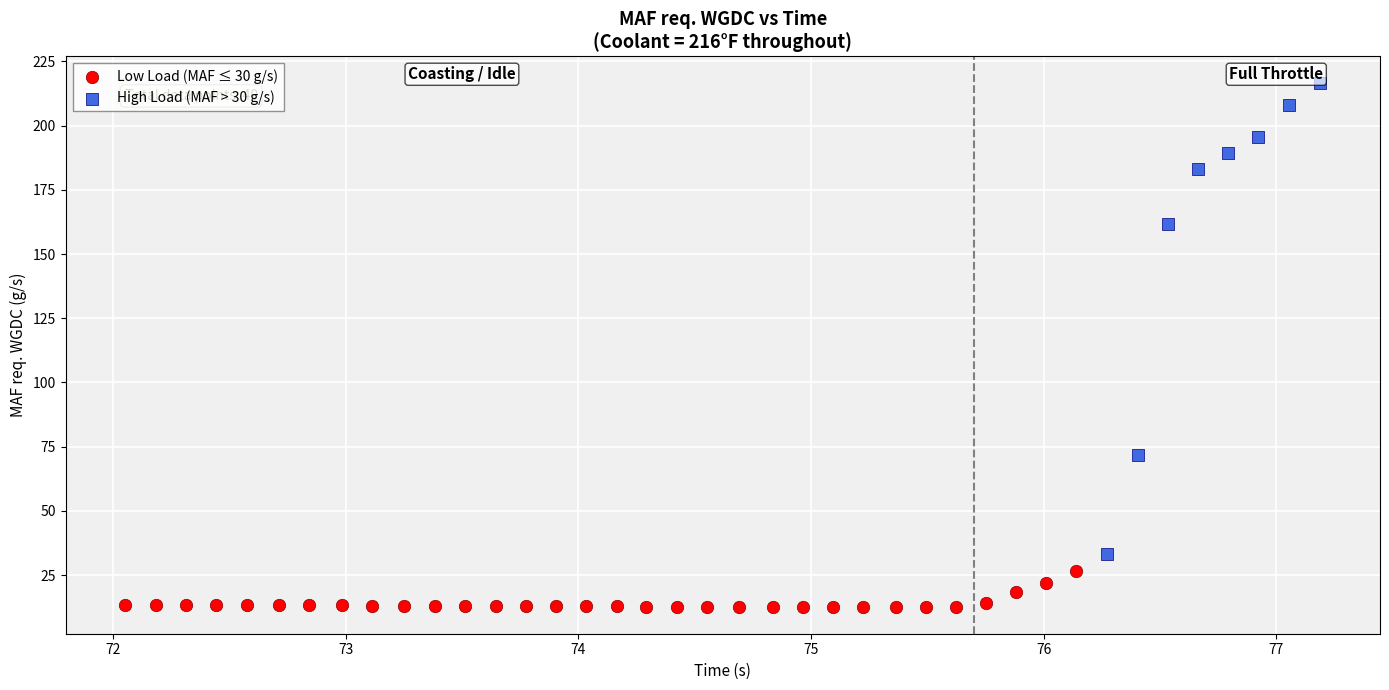

What are all the series names shown in the legend?

Low Load (MAF ≤ 30 g/s), High Load (MAF > 30 g/s)